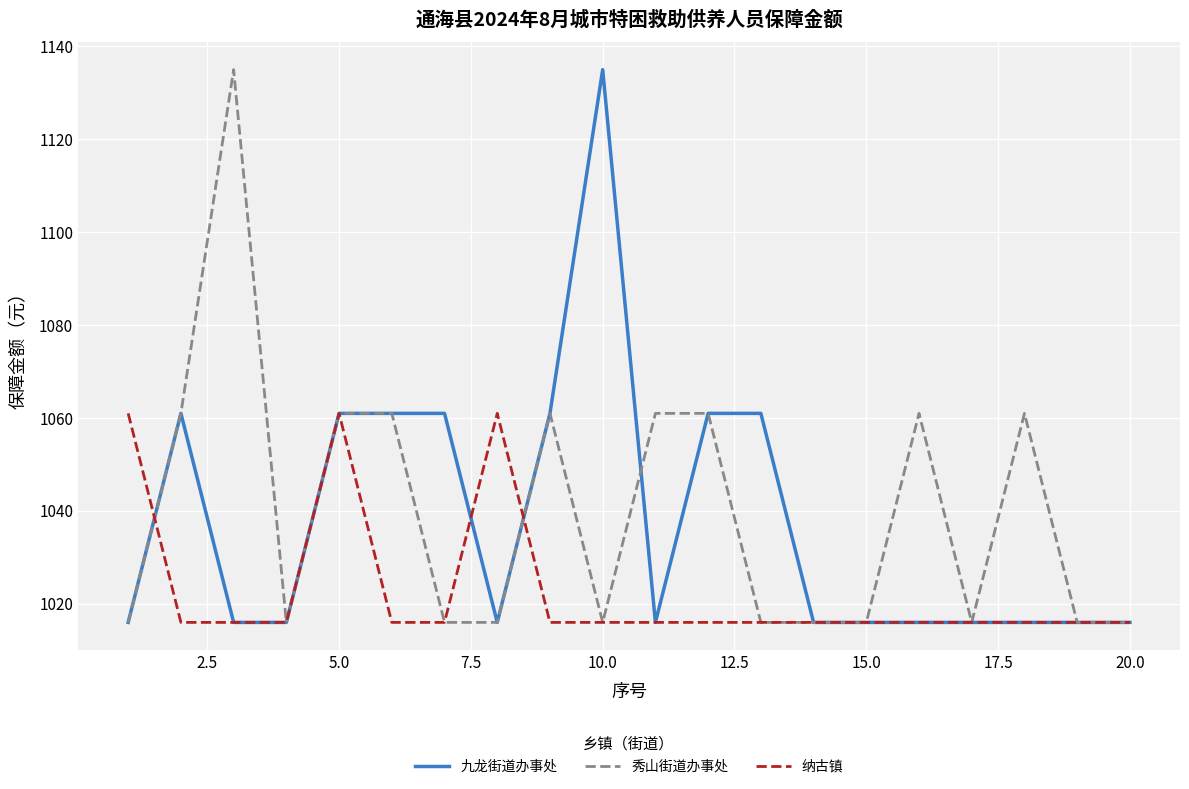

What is the maximum value for 纳古镇?

1061